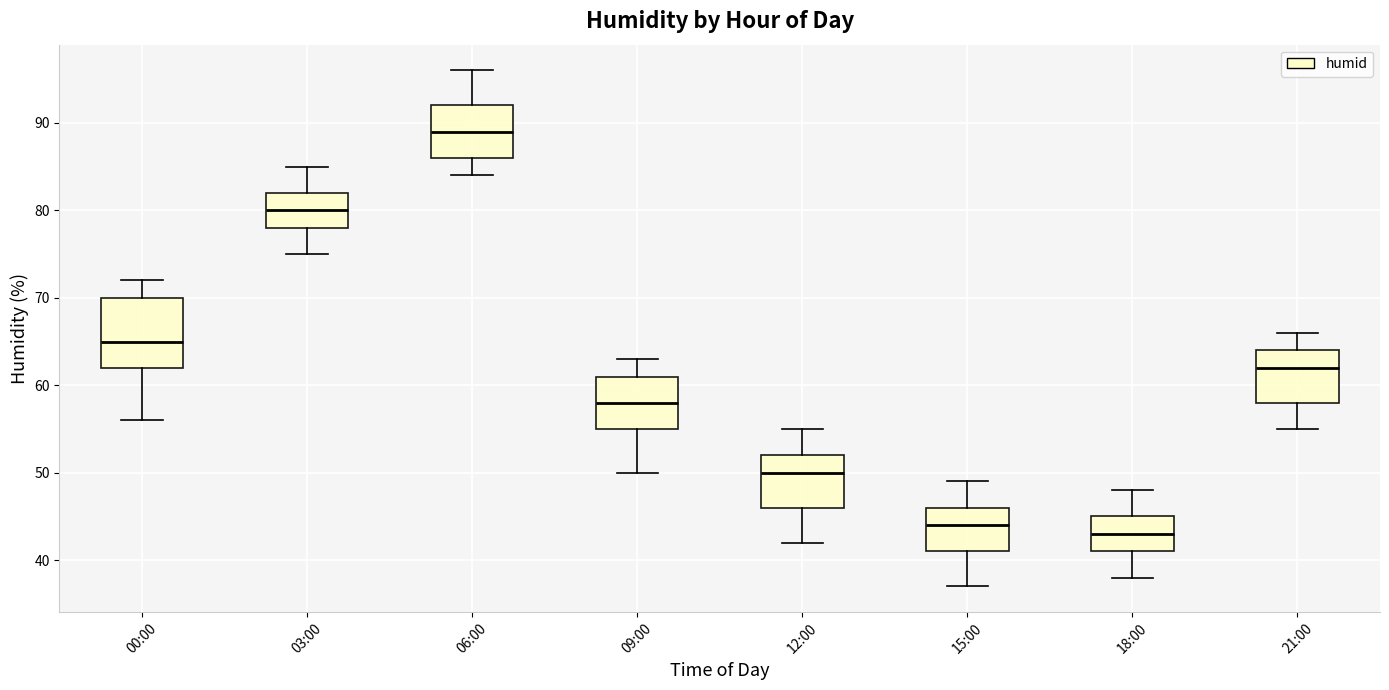

Reading left to right, transcribe this box plot: for each box, give where its median line is, the range the box spans, and where its two whiskers end, as read against the y-axis. The values are not printed on the chart, so give them approximately, as read against the axis.

00:00: median 65, box 62 to 70, whiskers 56 to 72
03:00: median 80, box 78 to 82, whiskers 75 to 85
06:00: median 89, box 86 to 92, whiskers 84 to 96
09:00: median 58, box 55 to 61, whiskers 50 to 63
12:00: median 50, box 46 to 52, whiskers 42 to 55
15:00: median 44, box 41 to 46, whiskers 37 to 49
18:00: median 43, box 41 to 45, whiskers 38 to 48
21:00: median 62, box 58 to 64, whiskers 55 to 66